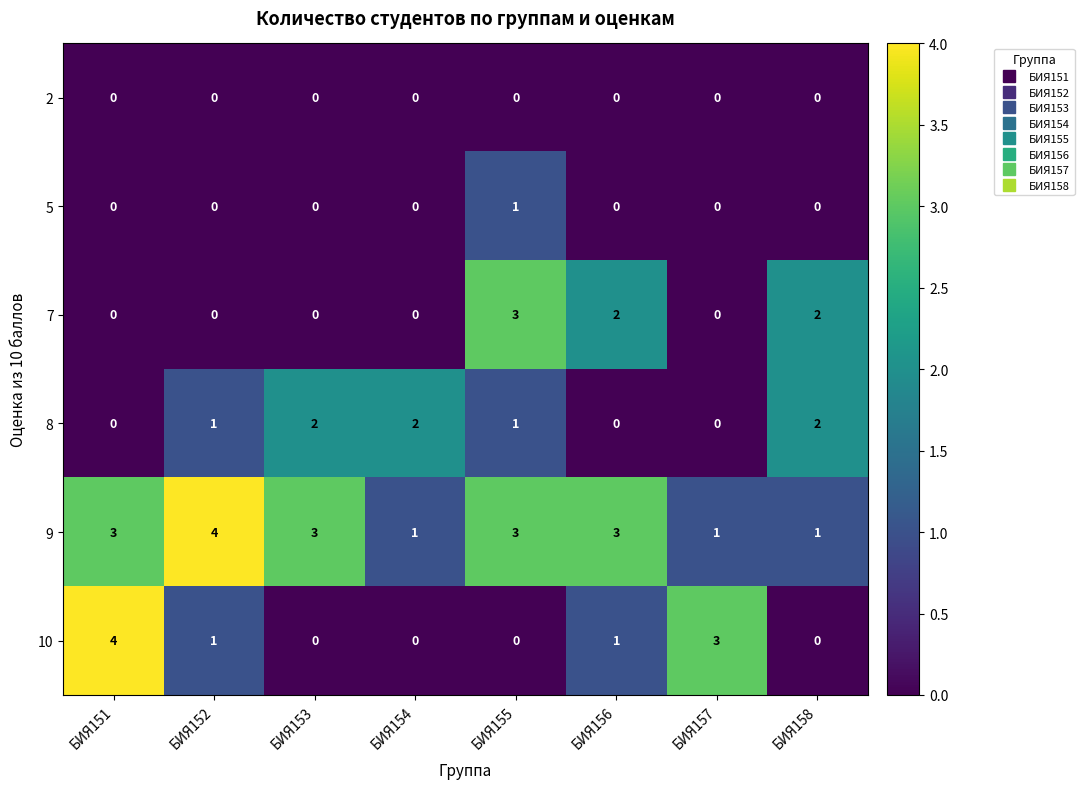

How many series are shown in this chart?

6